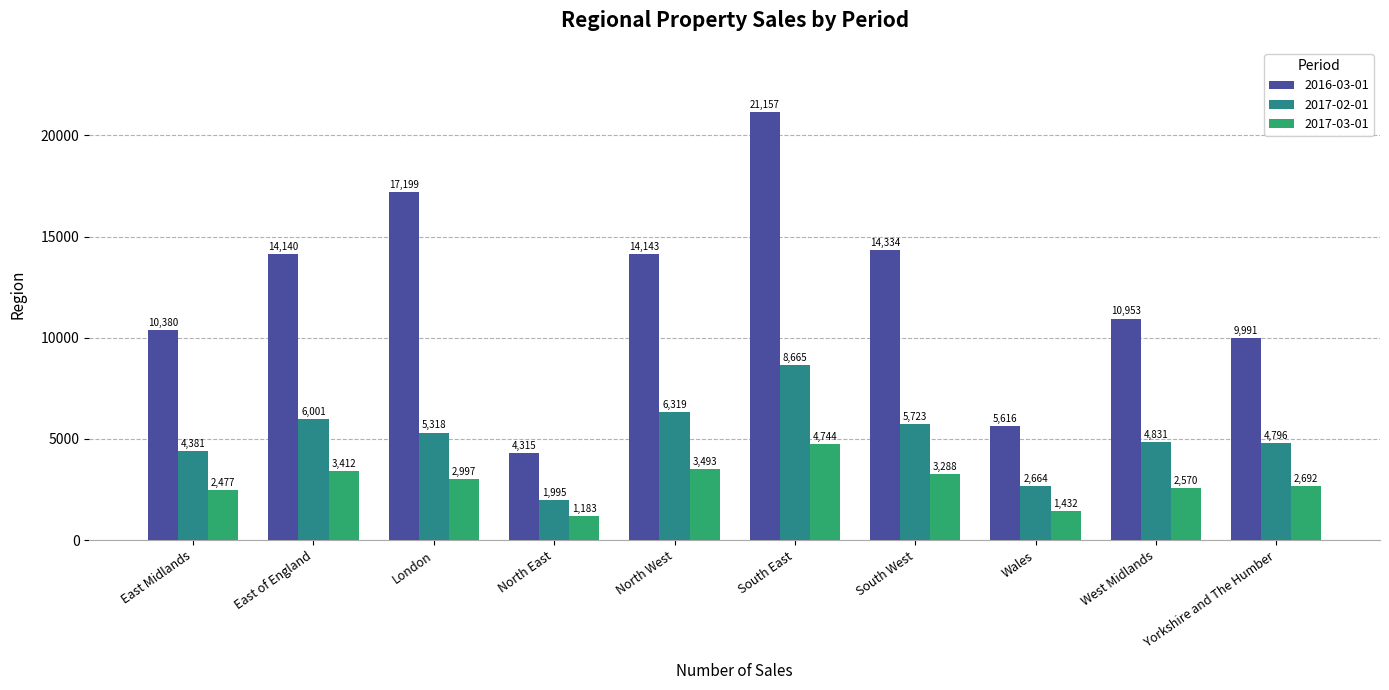

What is the difference between the highest and lowest values at London?

14202